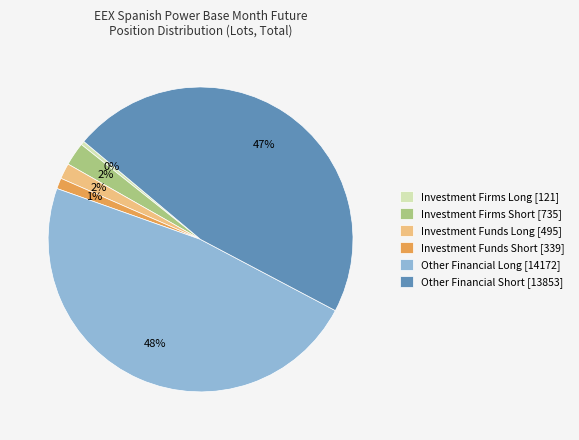

Which slice is the smallest?

Investment Firms Long [121]